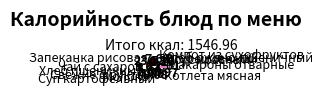

Which category has the biggest portion of the pie?

Запеканка рисовая